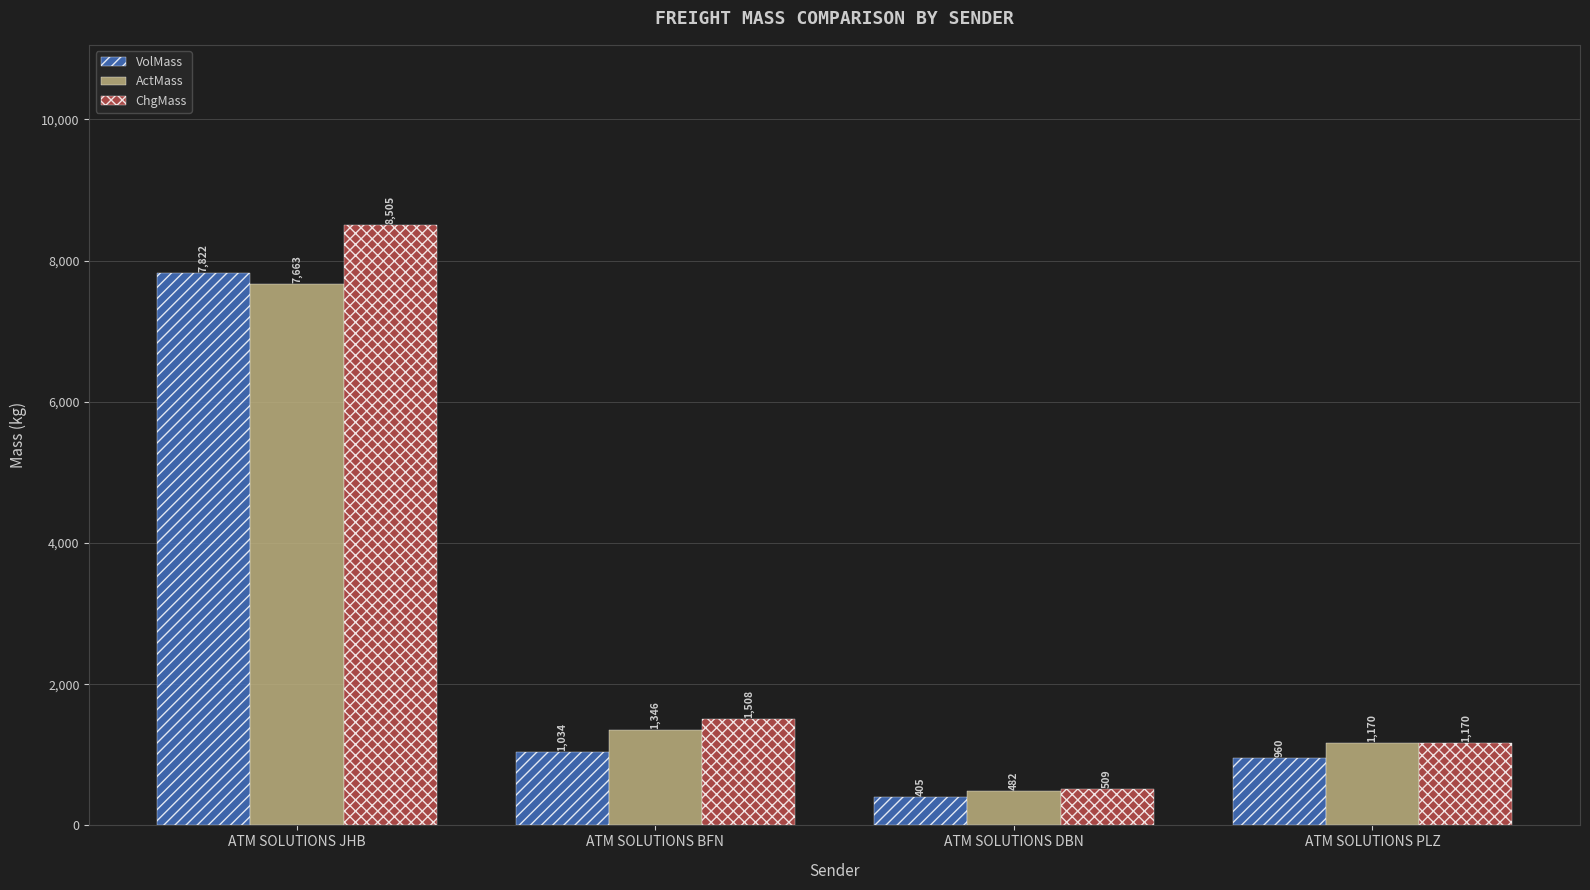

Which series changed the most between ATM SOLUTIONS JHB and ATM SOLUTIONS PLZ?

ChgMass